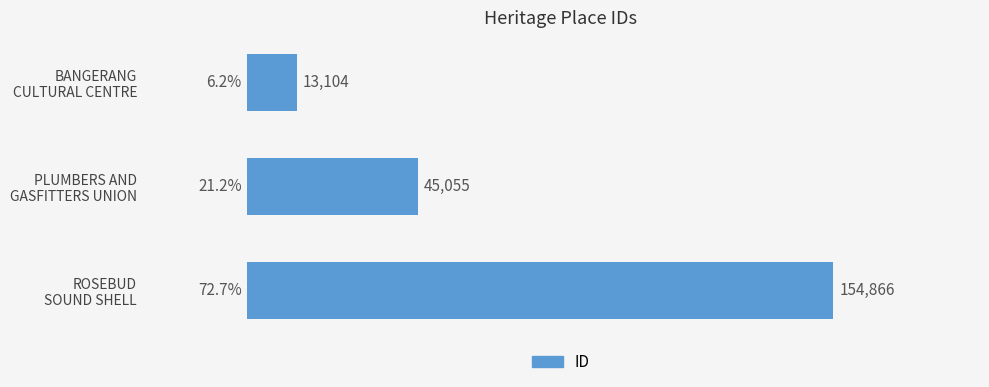

How many values are between 13104 and 154866?

3